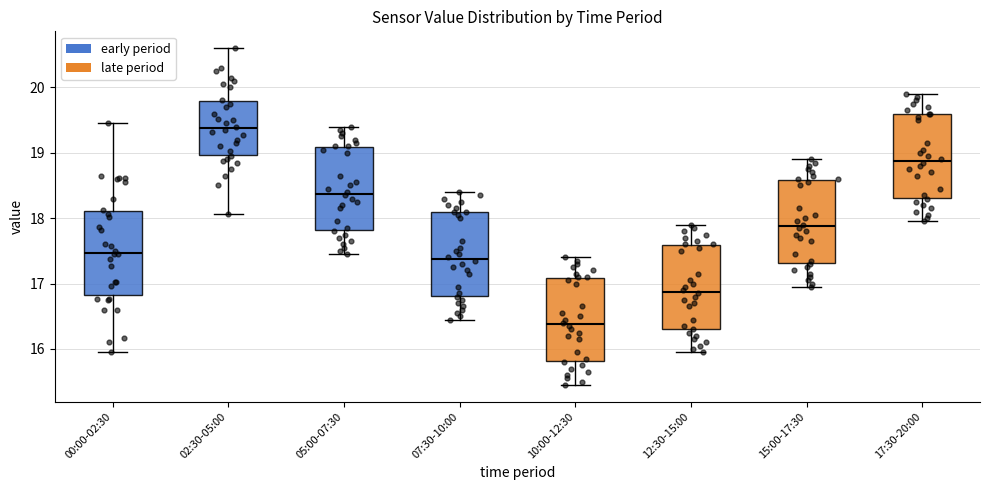

Reading left to right, transcribe this box plot: for each box, give where its median line is, the range the box spans, and where its two whiskers end, as read against the y-axis. The values are not printed on the chart, so give them approximately, as read against the axis.

00:00-02:30: median 17.5, box 16.8 to 18.1, whiskers 16.0 to 19.5
02:30-05:00: median 19.4, box 19.0 to 19.8, whiskers 18.1 to 20.6
05:00-07:30: median 18.4, box 17.8 to 19.1, whiskers 17.5 to 19.4
07:30-10:00: median 17.4, box 16.8 to 18.1, whiskers 16.5 to 18.4
10:00-12:30: median 16.4, box 15.8 to 17.1, whiskers 15.5 to 17.4
12:30-15:00: median 16.9, box 16.3 to 17.6, whiskers 16.0 to 17.9
15:00-17:30: median 17.9, box 17.3 to 18.6, whiskers 17.0 to 18.9
17:30-20:00: median 18.9, box 18.3 to 19.6, whiskers 18.0 to 19.9